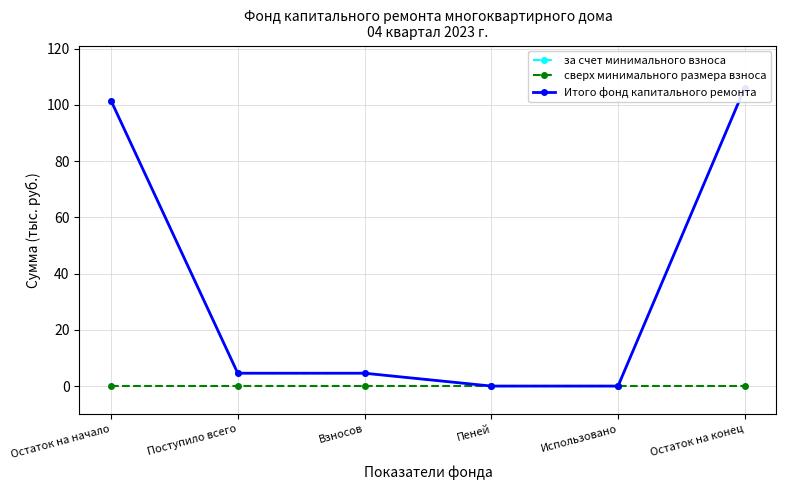

What is the label of the 2nd point from the left?

Поступило всего